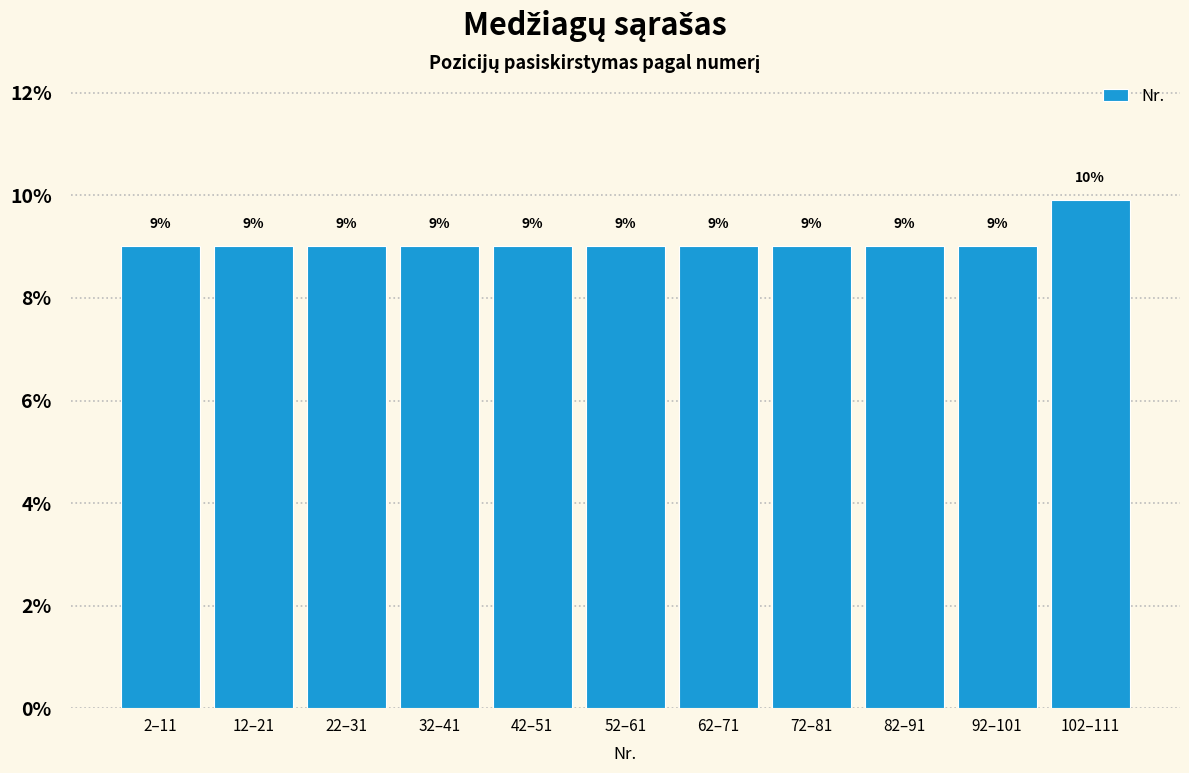

Between 72–81 and 102–111, which is larger?

102–111